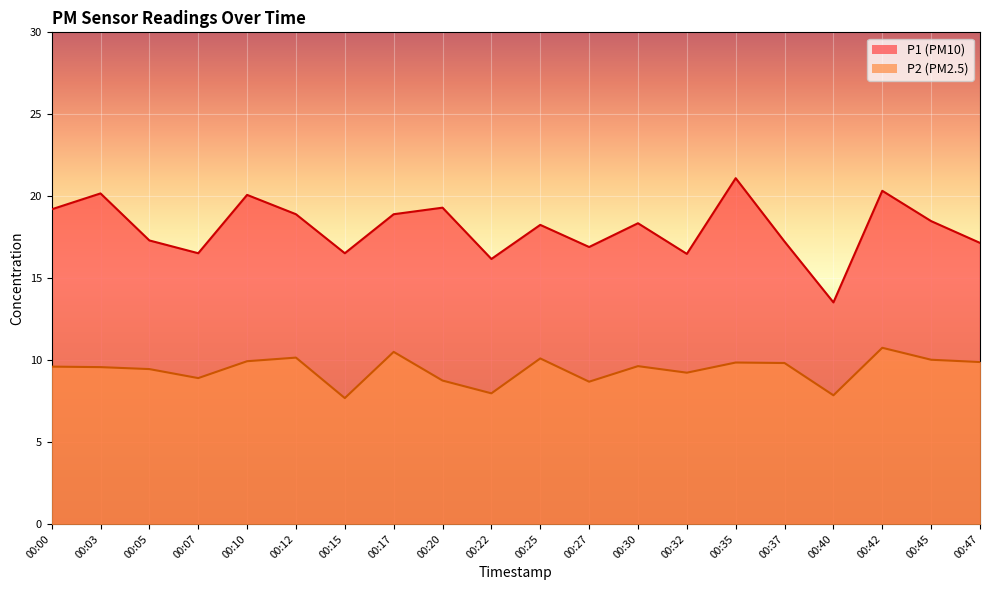

Reading left to right, what are all the values shown in this chart?

P1: 00:00=19.2	00:03=20.2	00:05=17.3	00:07=16.5	00:10=20.1	00:12=18.9	00:15=16.5	00:17=18.9	00:20=19.3	00:22=16.2	00:25=18.2	00:27=16.9	00:30=18.4	00:32=16.5	00:35=21.1	00:37=17.2	00:40=13.5	00:42=20.3	00:45=18.5	00:47=17.1
P2: 00:00=9.6	00:03=9.6	00:05=9.4	00:07=8.9	00:10=9.9	00:12=10.2	00:15=7.7	00:17=10.5	00:20=8.8	00:22=8.0	00:25=10.1	00:27=8.7	00:30=9.6	00:32=9.2	00:35=9.8	00:37=9.8	00:40=7.8	00:42=10.8	00:45=10.0	00:47=9.9